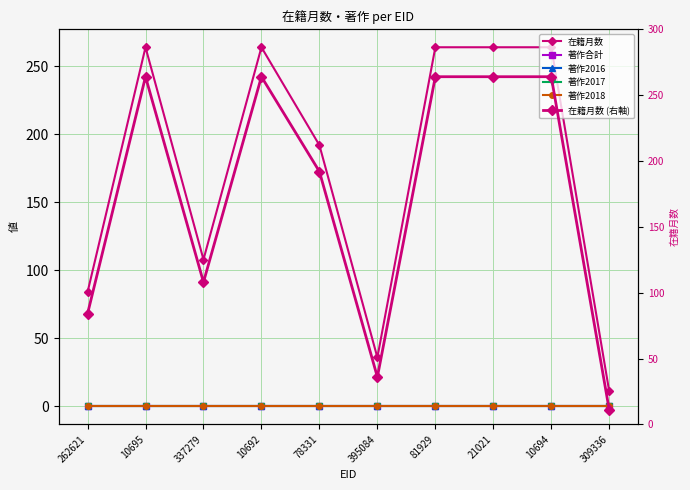

True or false: 著作合計 and 在籍月数 intersect in this chart.

False